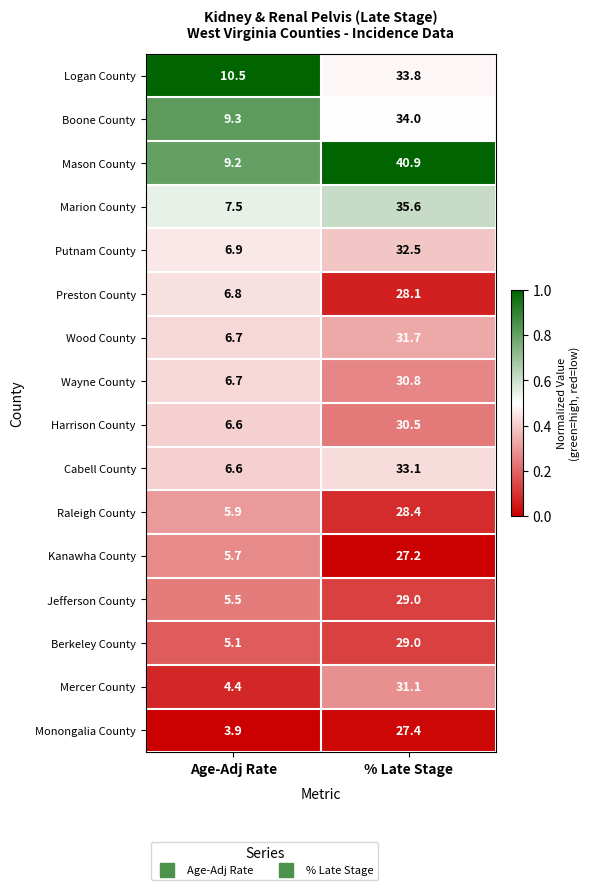

What is the sum of all Cabell County values?

39.7